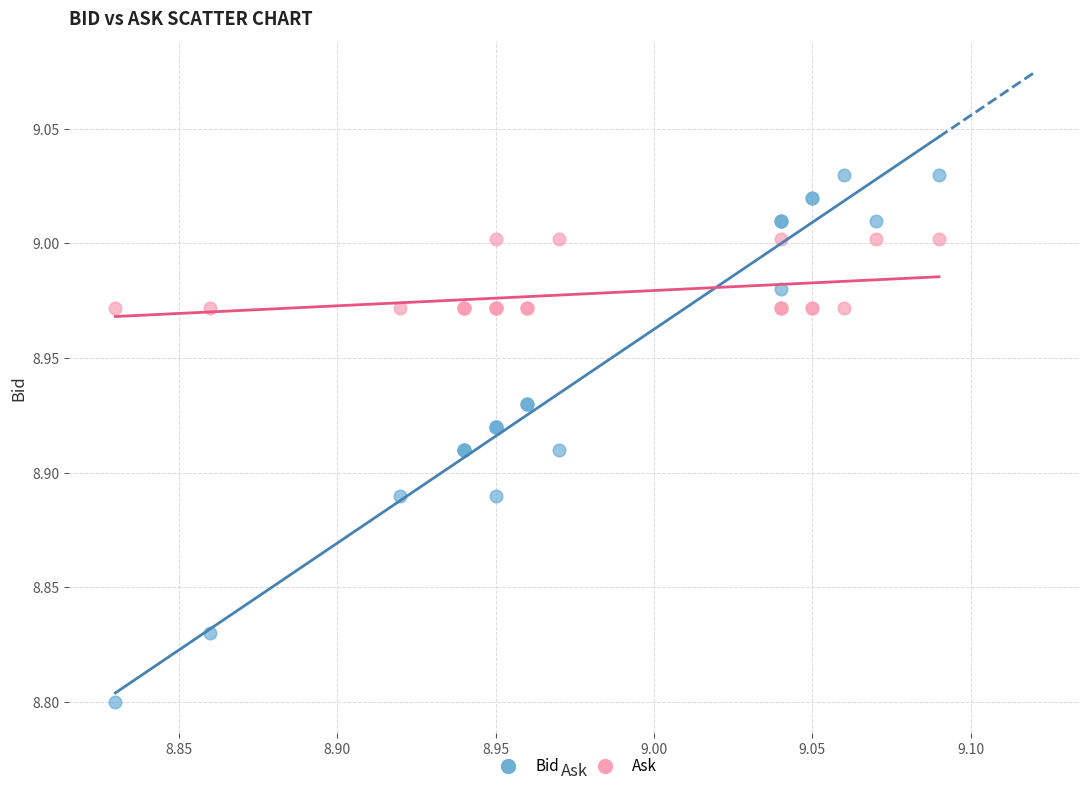

Which series has the largest Y range (max minus min)?

Bid